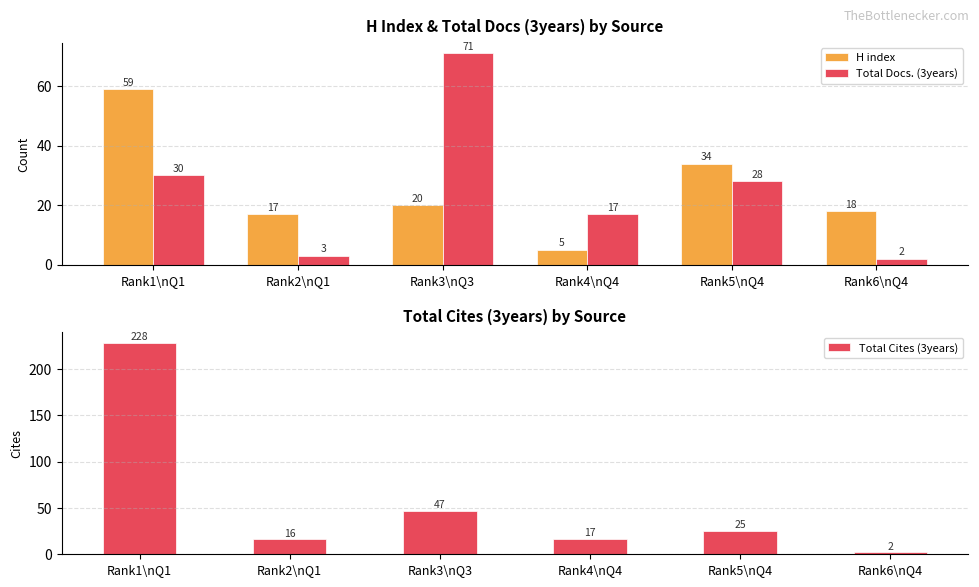

At which category is the sum across all series the highest?

Rank1\nQ1